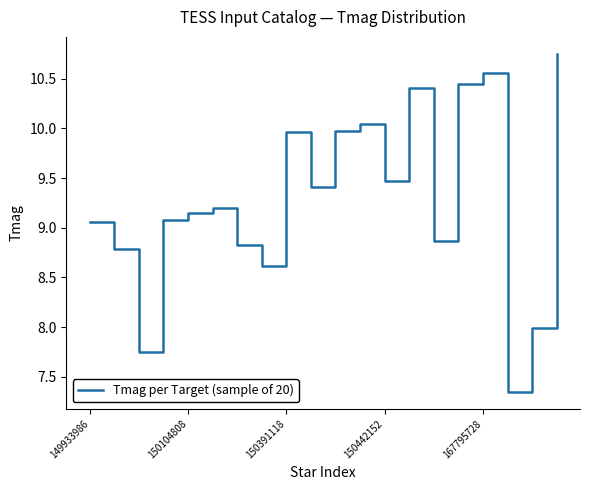

What is the difference between the maximum and minimum values?

3.4